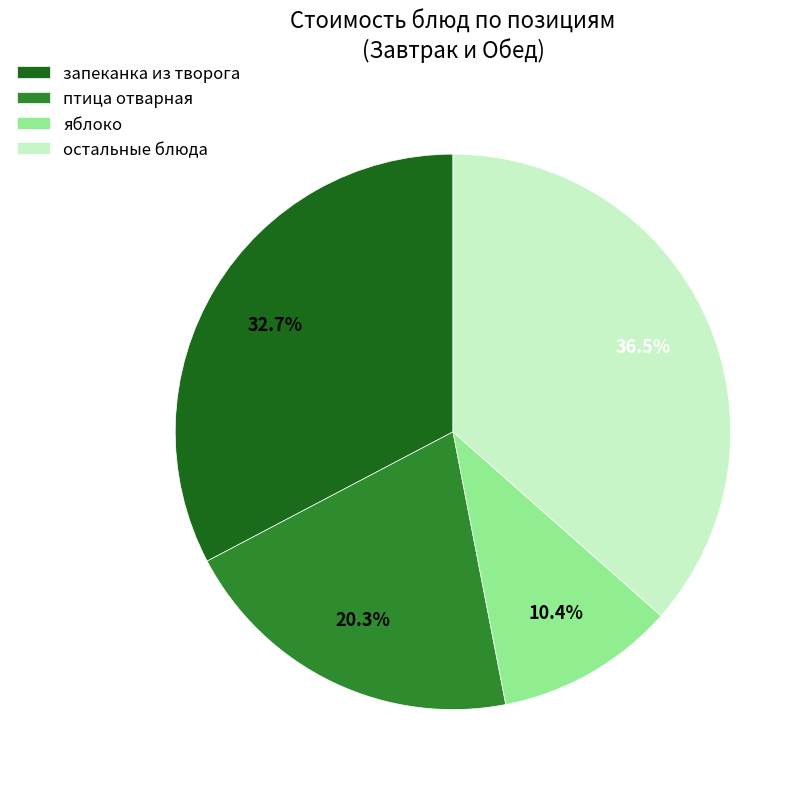

Is there a majority slice in this chart?

No